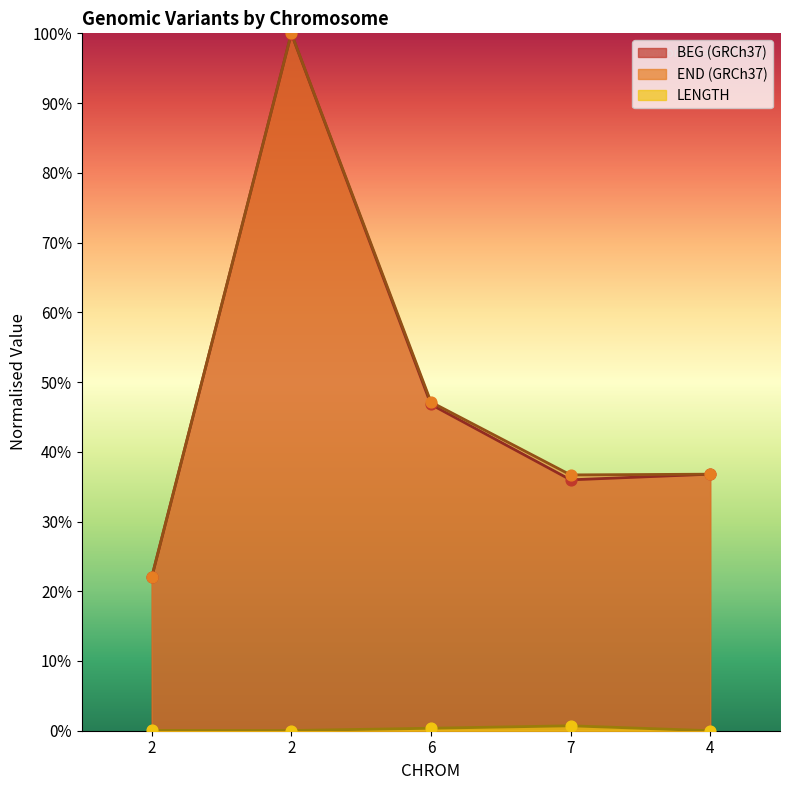

Which series has the largest Y range (max minus min)?

BEG (GRCh37)